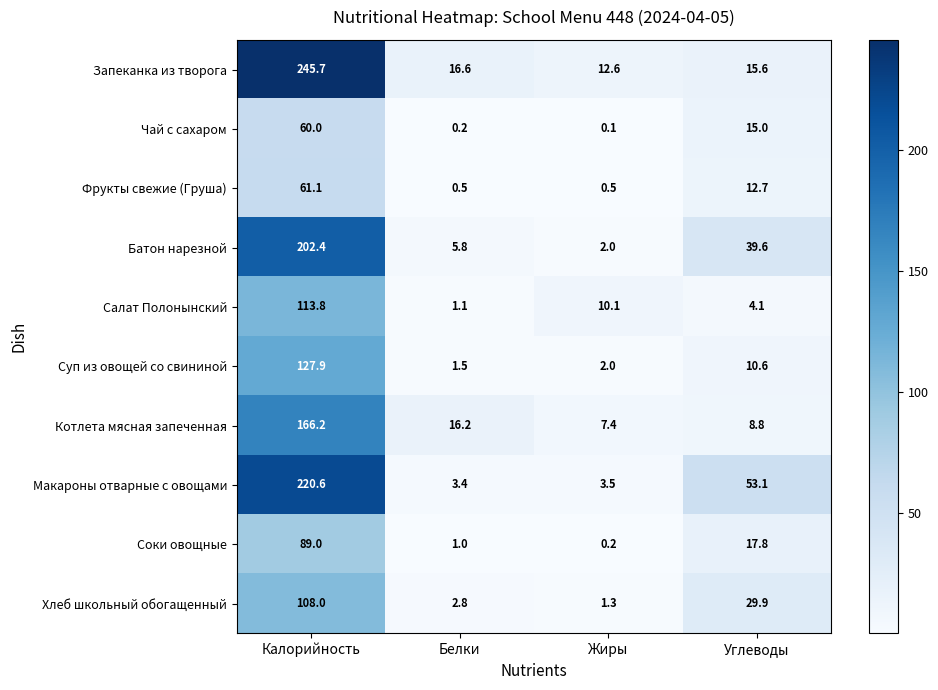

What is the sum of all Салат Полонынский values?

129.1